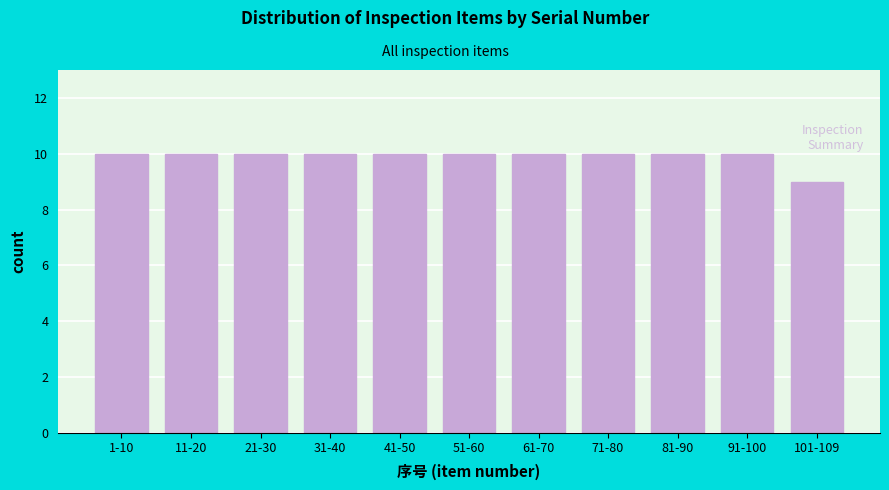

Reading right to left, extract all data points from this chart.

9	10	10	10	10	10	10	10	10	10	10